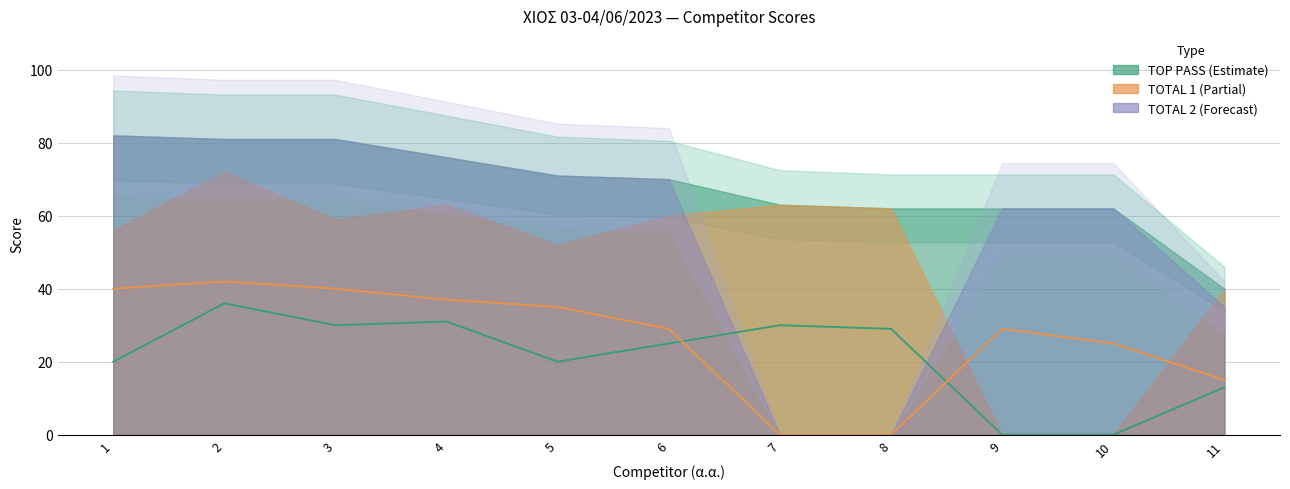

How many interior local peaks does the B1 Run 1 series have?

3